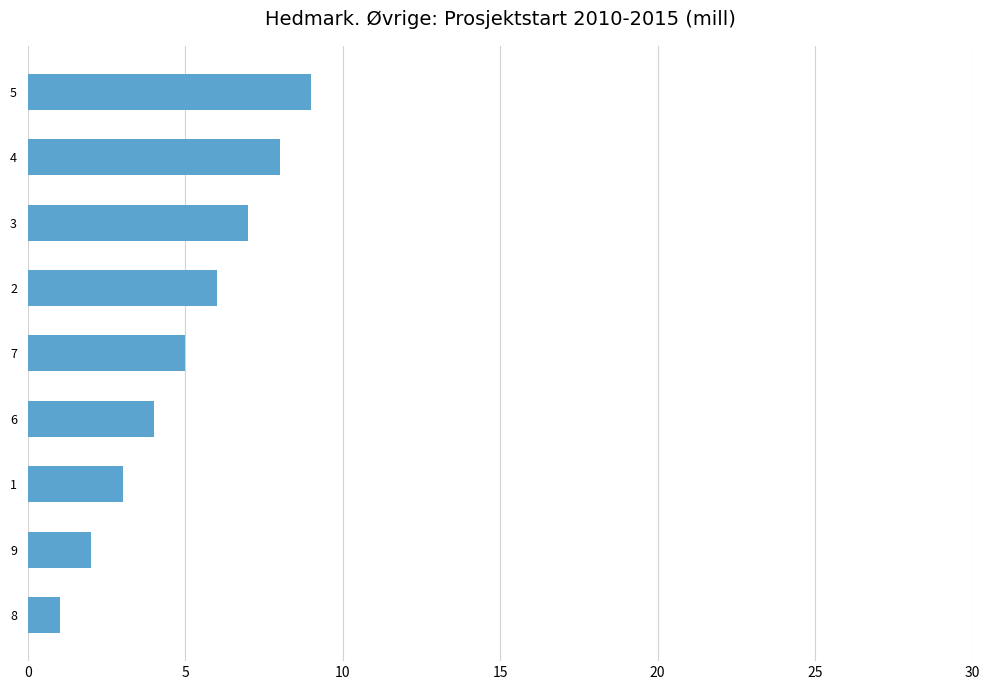

The chart shows a value of 15 at 5. True or false?

False